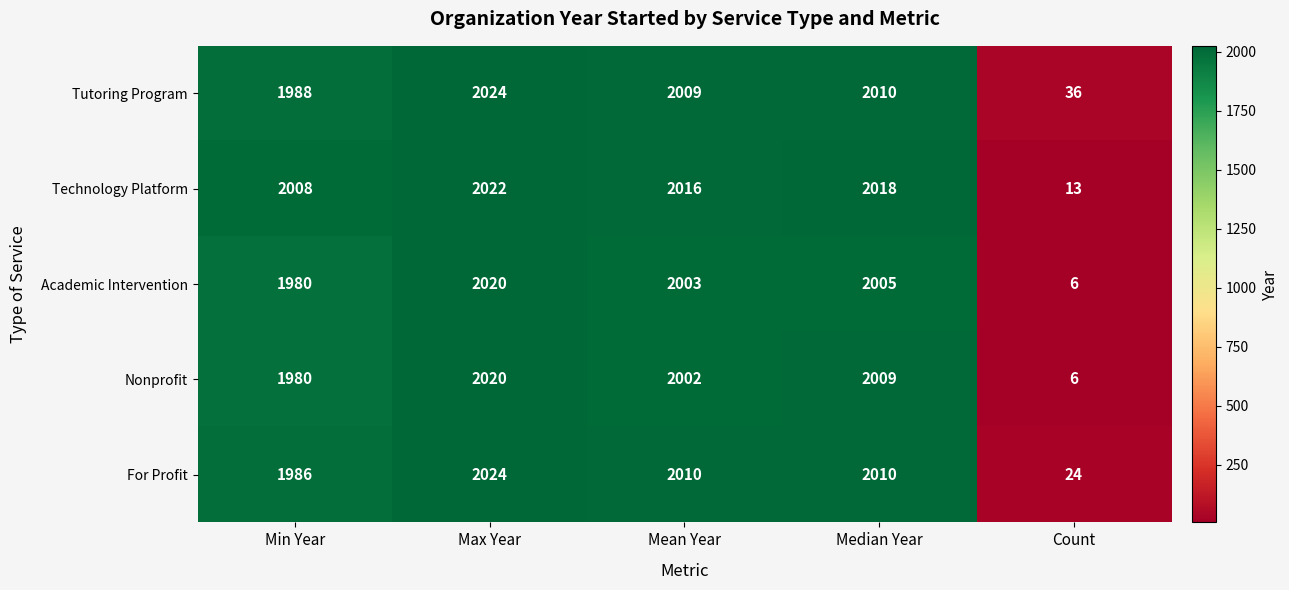

Count the number of data series in this chart.

5